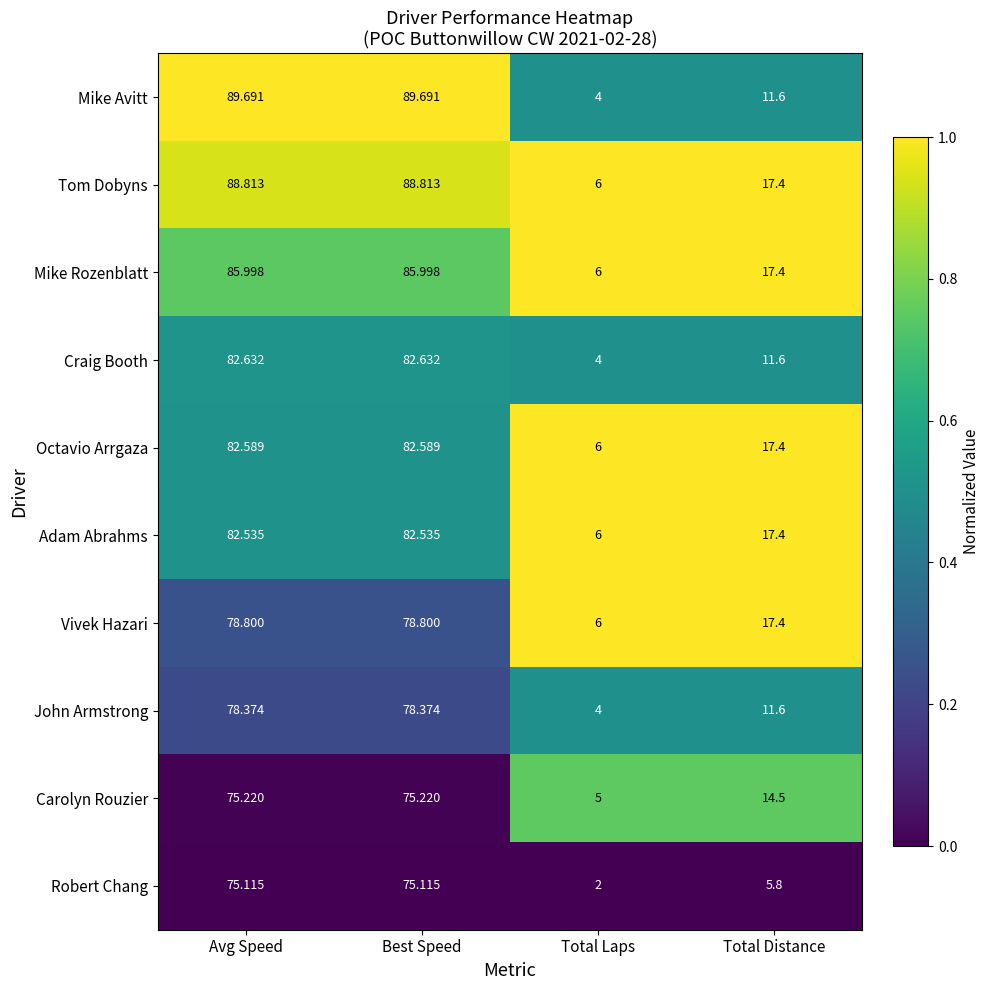

At which label does Mike Avitt first exceed 89?

Avg Speed